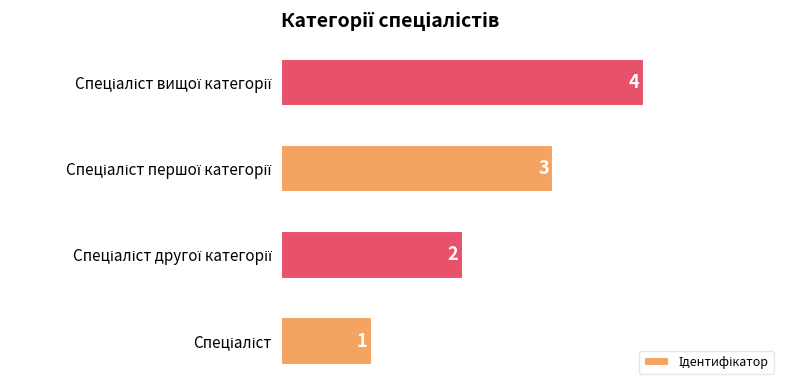

Are the bars grouped side by side (vs. stacked)?

No